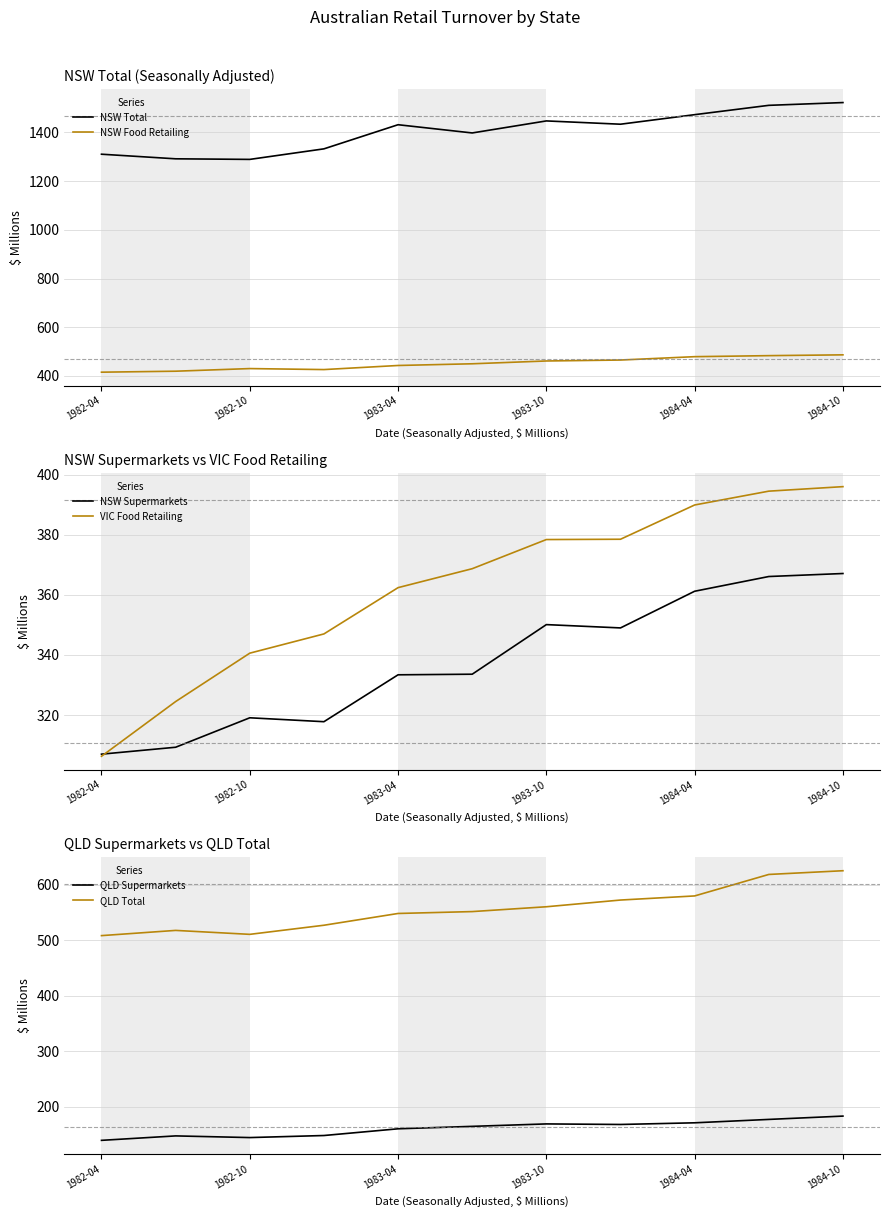

The value of QLD Supermarkets at 1984-10 is 45.2. True or false?

False